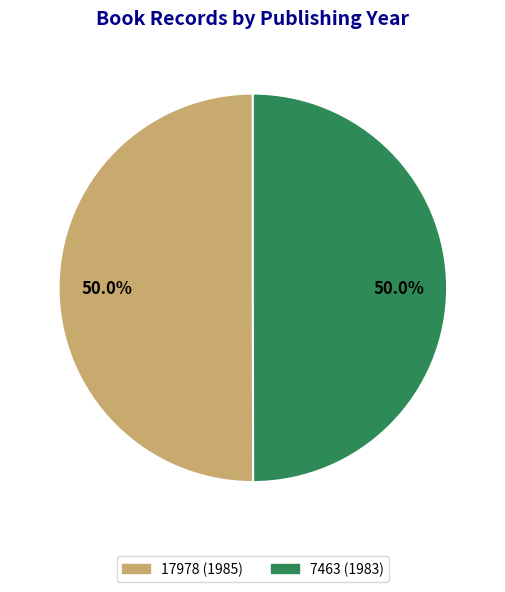

Do 7463 (1983) and 17978 (1985) together represent more than half of the pie?

Yes